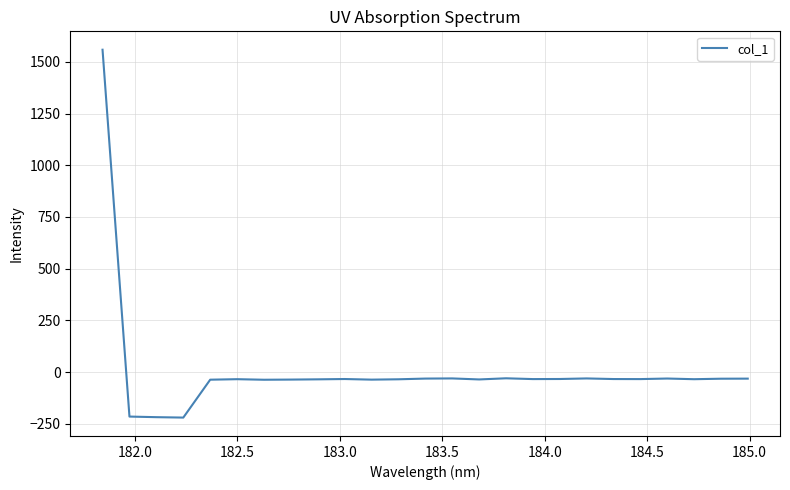

What is the average value?

8.6